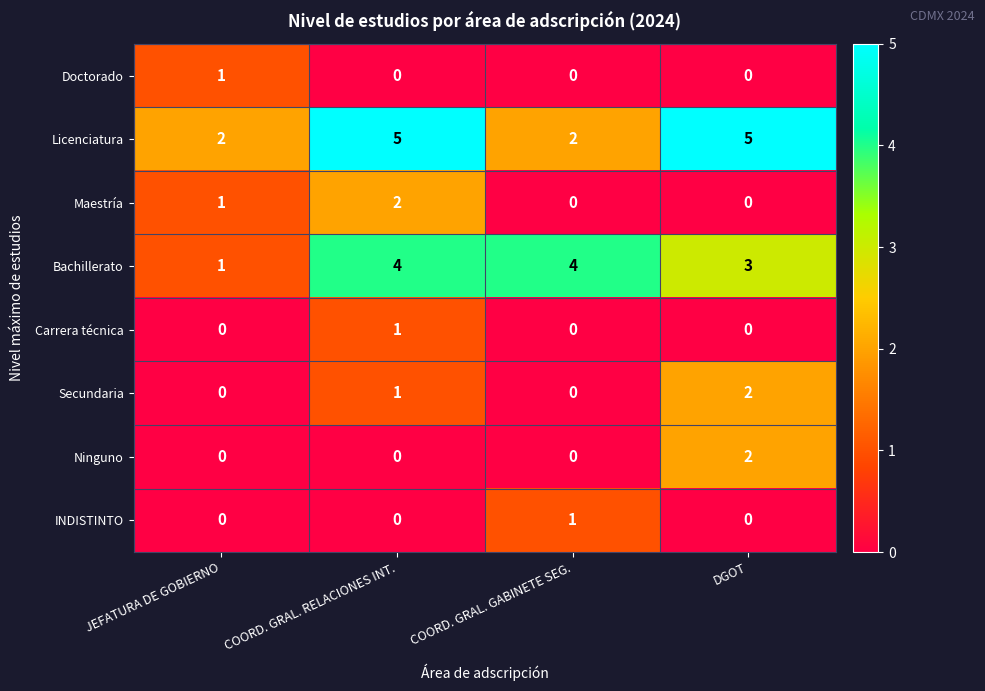

True or false: Ninguno has a value of -1 at COORD. GRAL. GABINETE SEG..

False